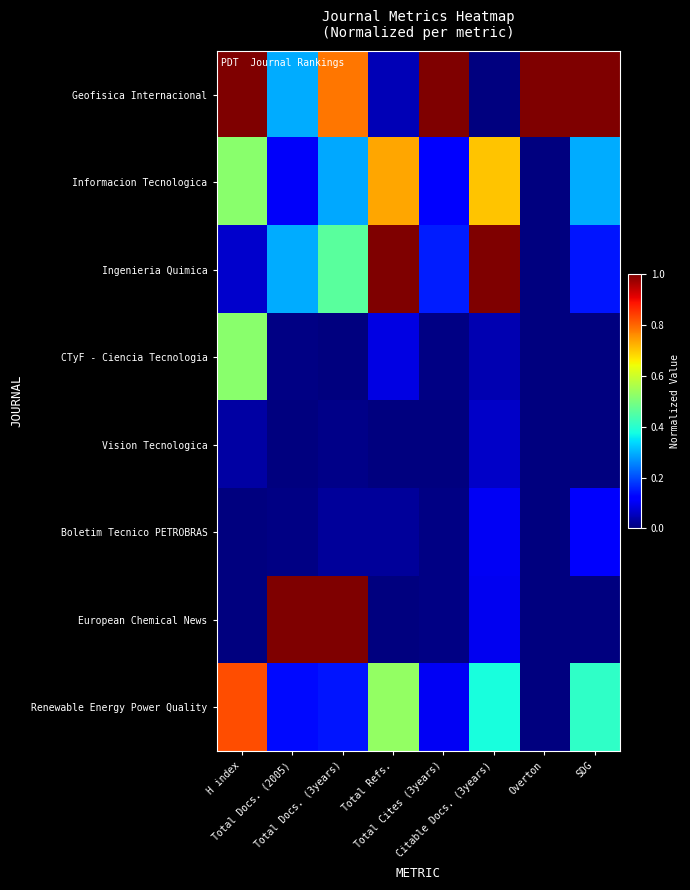

Reading right to left, extract all data points from this chart.

Geofisica Internacional: SDG=1.0	Overton=1.0	Citable Docs. (3years)=0.0	Total Cites (3years)=1.0	Total Refs.=0.0	Total Docs. (3years)=0.8	Total Docs. (2005)=0.3	H index=1.0
Informacion Tecnologica: SDG=0.3	Overton=0.0	Citable Docs. (3years)=0.7	Total Cites (3years)=0.1	Total Refs.=0.7	Total Docs. (3years)=0.3	Total Docs. (2005)=0.1	H index=0.5
Ingenieria Quimica: SDG=0.1	Overton=0.0	Citable Docs. (3years)=1.0	Total Cites (3years)=0.2	Total Refs.=1.0	Total Docs. (3years)=0.5	Total Docs. (2005)=0.3	H index=0.1
CTyF - Ciencia Tecnologia: SDG=0.0	Overton=0.0	Citable Docs. (3years)=0.0	Total Cites (3years)=0.0	Total Refs.=0.1	Total Docs. (3years)=0.0	Total Docs. (2005)=0.0	H index=0.5
Vision Tecnologica: SDG=0.0	Overton=0.0	Citable Docs. (3years)=0.1	Total Cites (3years)=0.0	Total Refs.=0.0	Total Docs. (3years)=0.0	Total Docs. (2005)=0.0	H index=0.0
Boletim Tecnico PETROBRAS: SDG=0.1	Overton=0.0	Citable Docs. (3years)=0.1	Total Cites (3years)=0.0	Total Refs.=0.0	Total Docs. (3years)=0.0	Total Docs. (2005)=0.0	H index=0.0
European Chemical News: SDG=0.0	Overton=0.0	Citable Docs. (3years)=0.1	Total Cites (3years)=0.0	Total Refs.=0.0	Total Docs. (3years)=1.0	Total Docs. (2005)=1.0	H index=0.0
Renewable Energy Power Quality: SDG=0.4	Overton=0.0	Citable Docs. (3years)=0.4	Total Cites (3years)=0.1	Total Refs.=0.5	Total Docs. (3years)=0.1	Total Docs. (2005)=0.1	H index=0.8